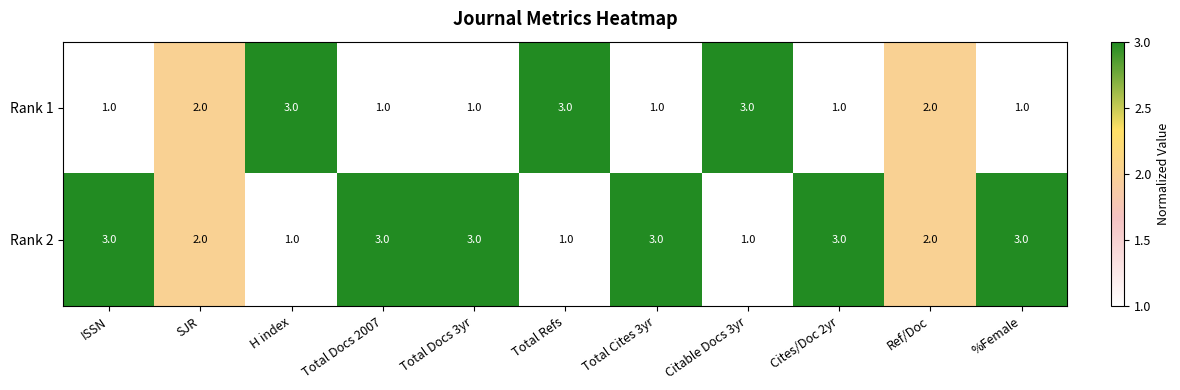

What is the greatest value displayed?

3